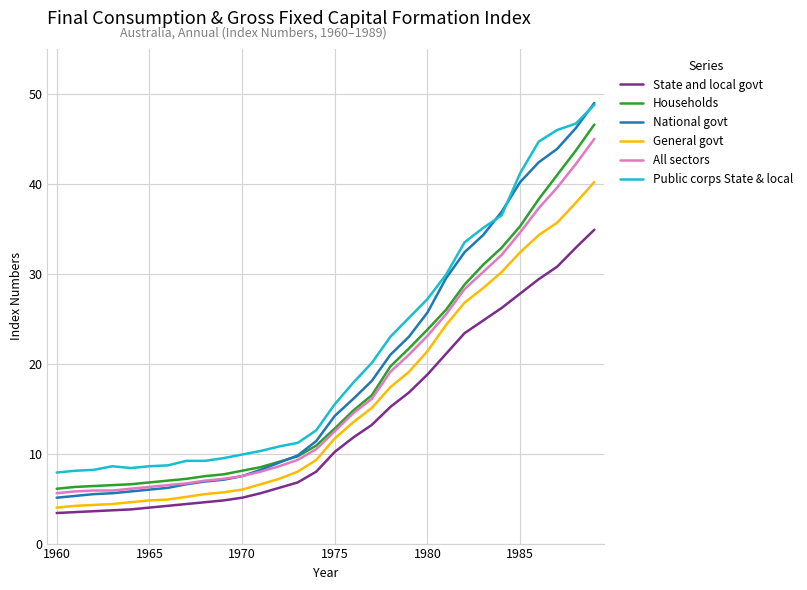

What is the average value of the National govt series?

19.3